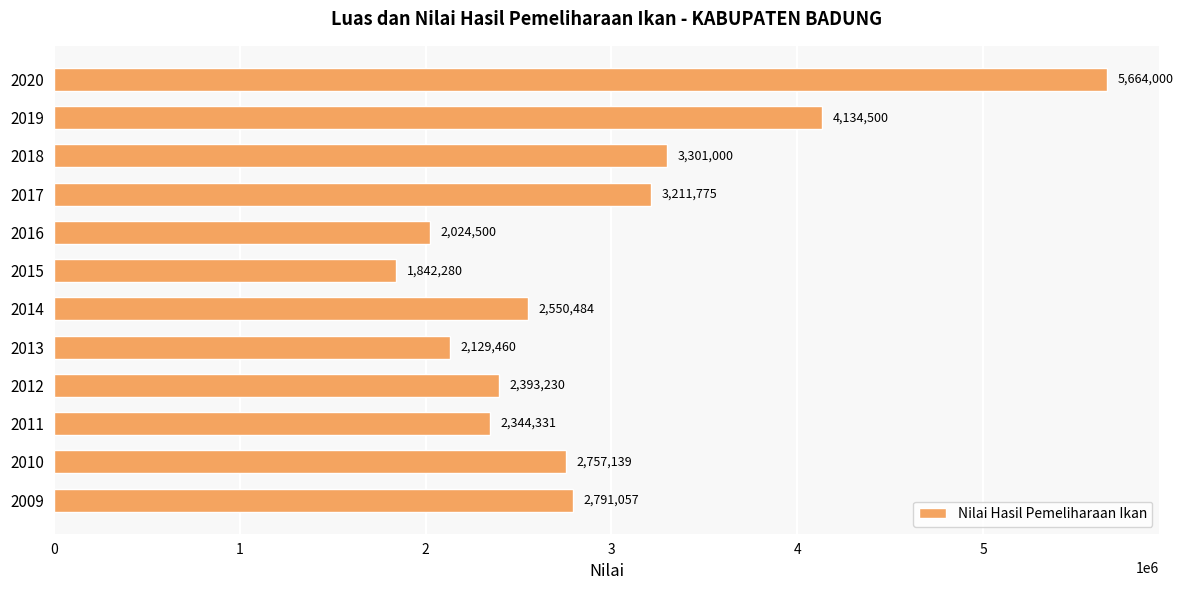

Approximately how many times larger is the value at 2009 compared to 2016?

1.4